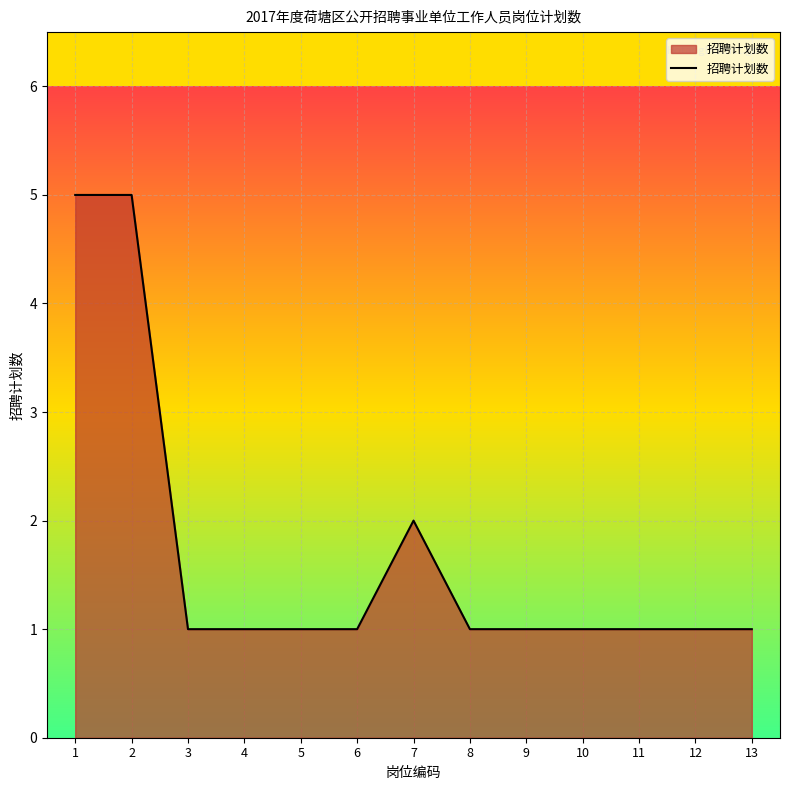

The chart shows a value of 1 at 10. True or false?

True